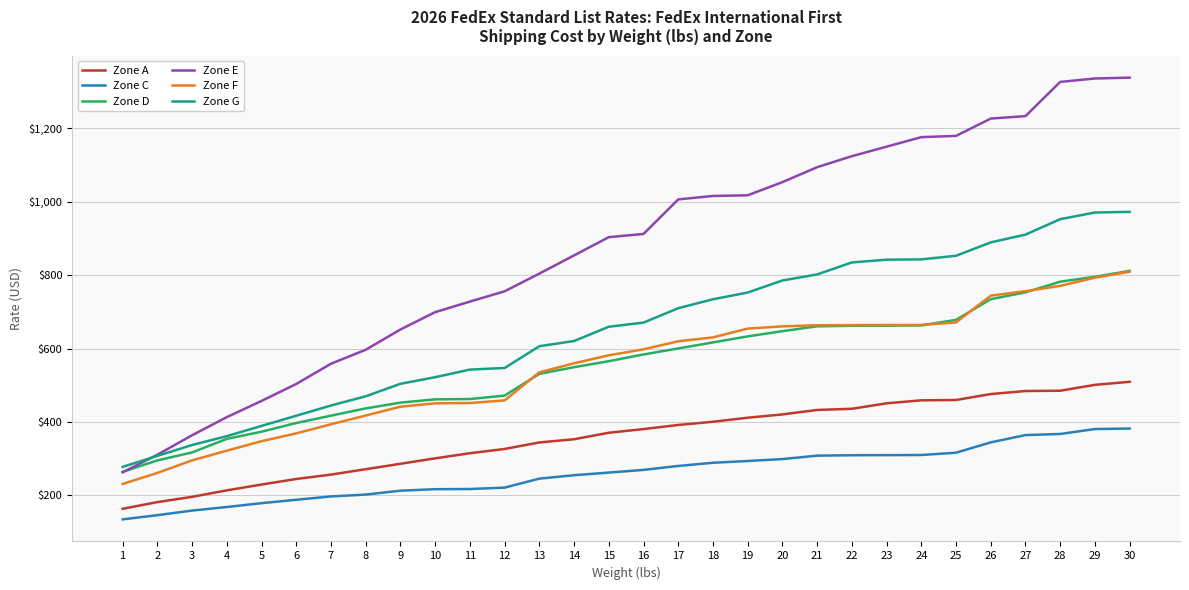

Which category has the lowest value in the Zone C series?

1